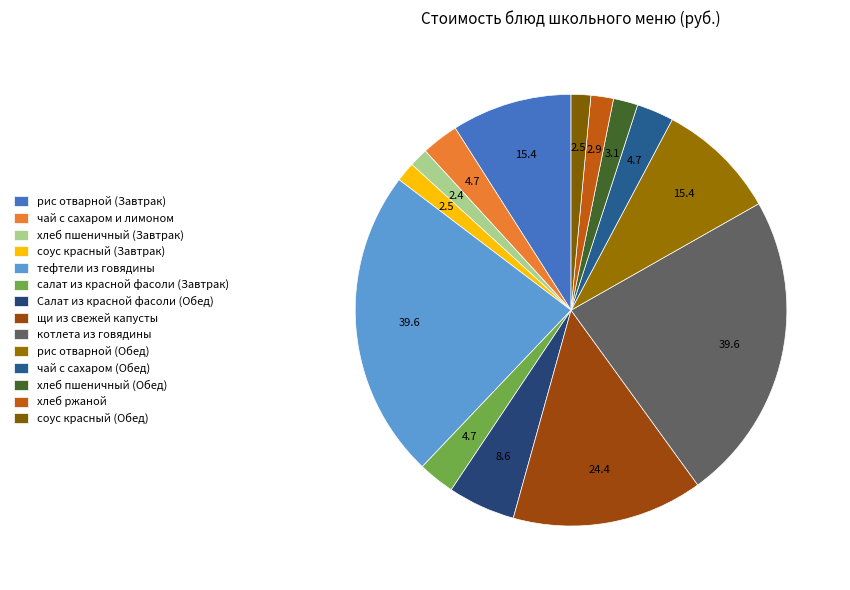

Count the number of slices in the pie.

14